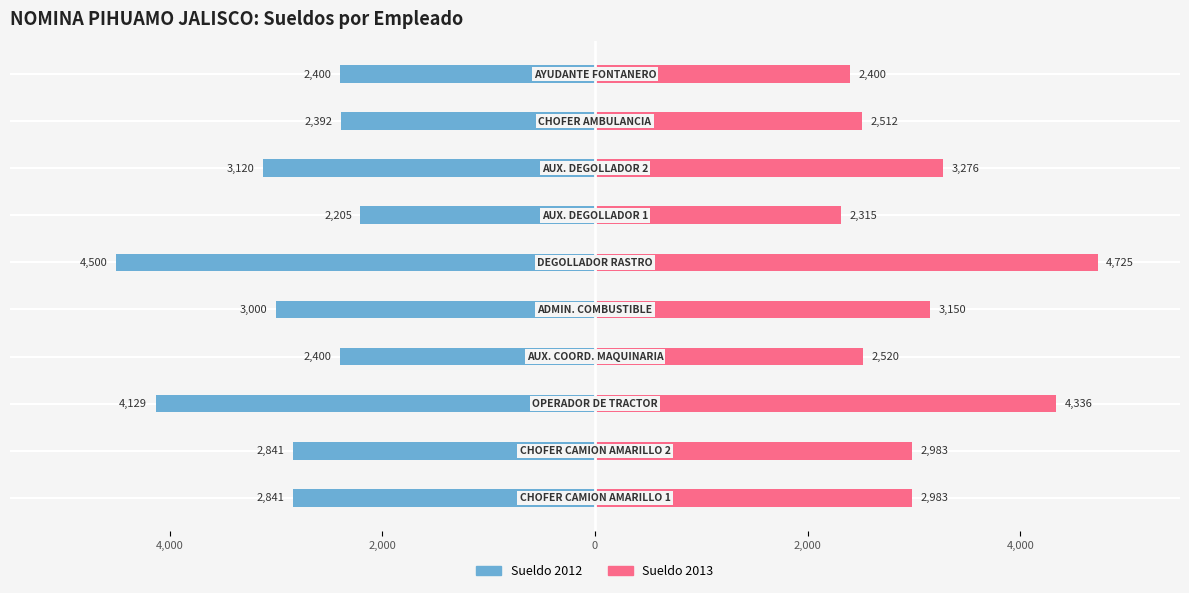

How many values in the Sueldo 2013 series are below 2982?

4